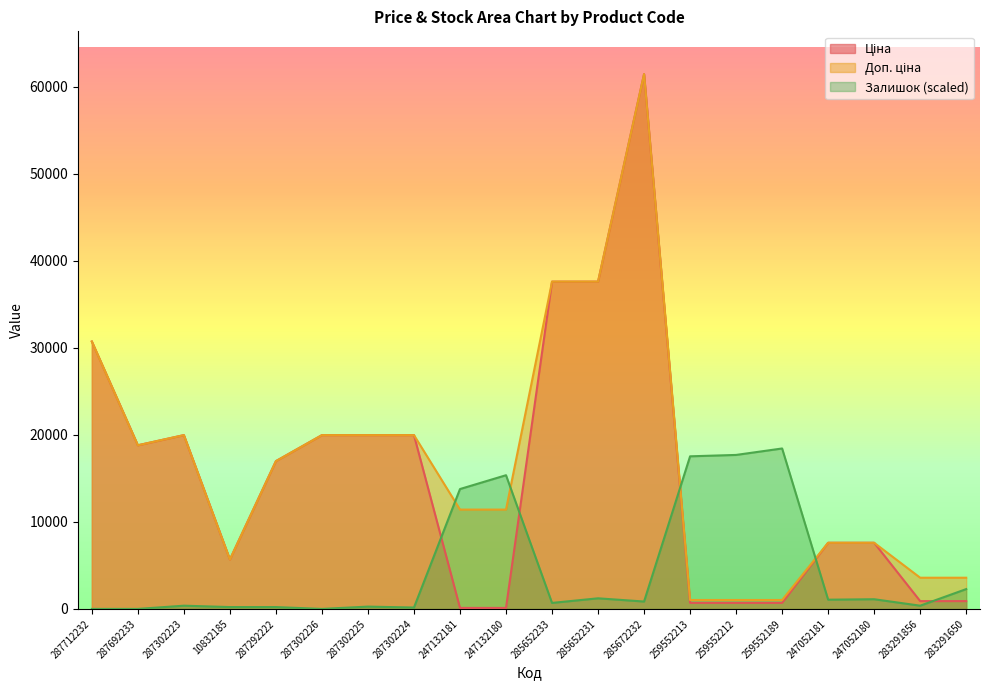

What is the highest value of the Ціна series?

61434.3